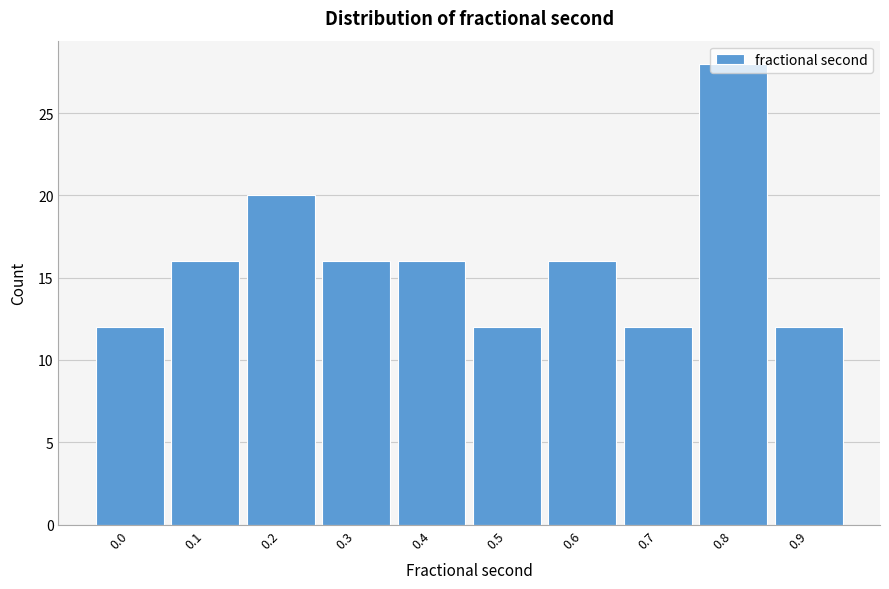

What is the ratio of the value at 0.1 to the value at 0.4?

1.0